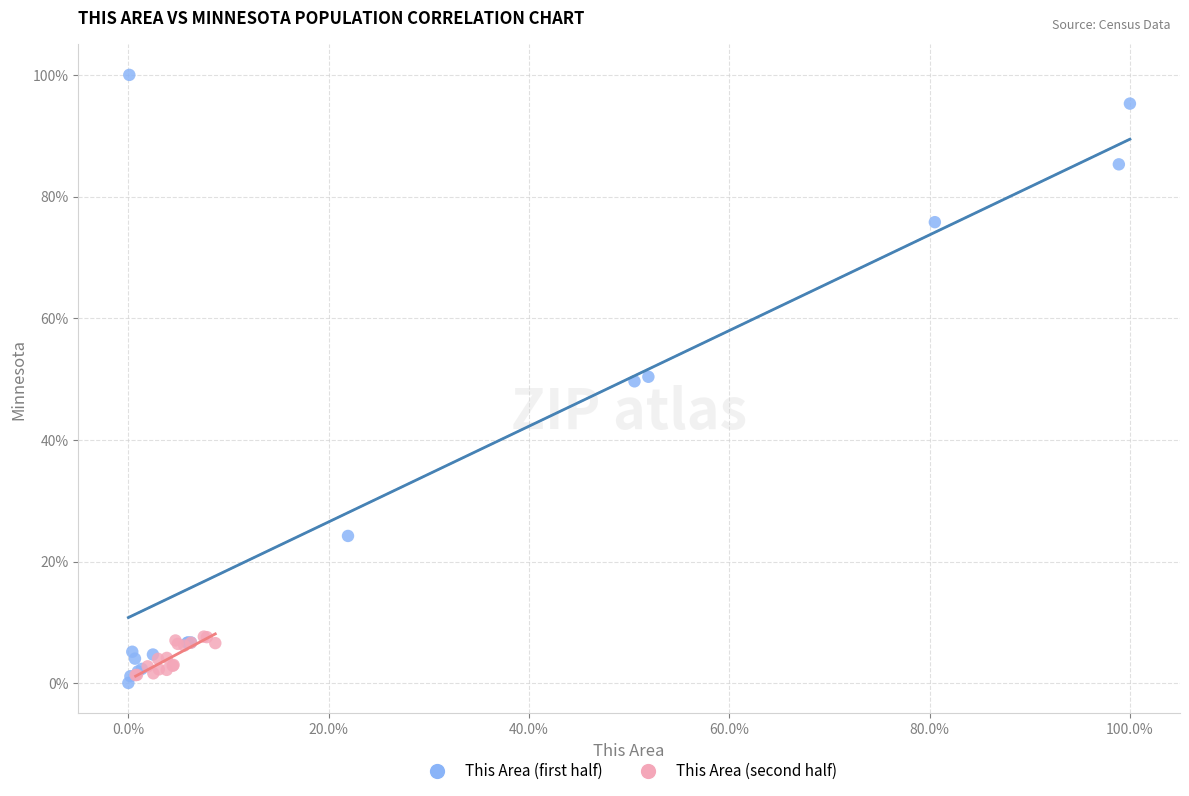

What are all the series names shown in the legend?

This Area (first half), This Area (second half)